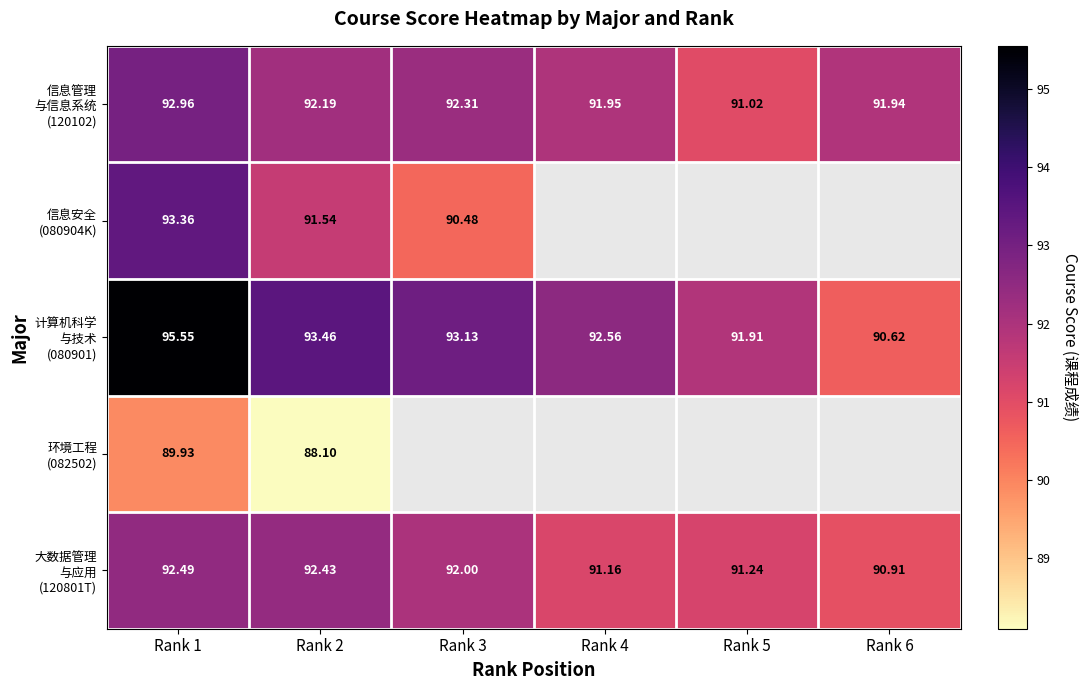

What is the total value across all series at Rank 1?

464.3